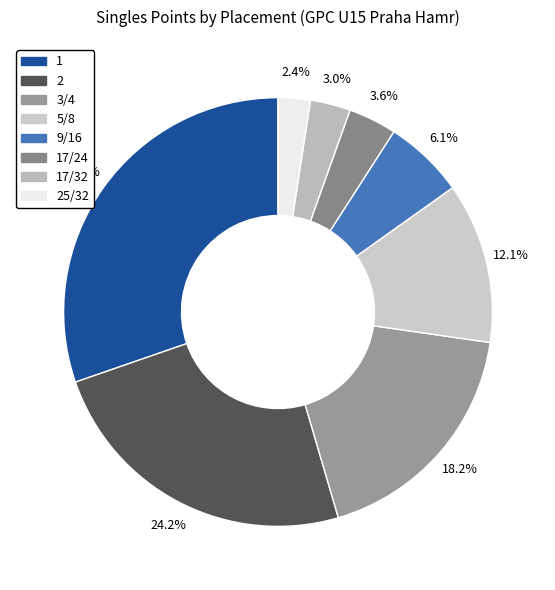

How many slices are in this pie chart?

8